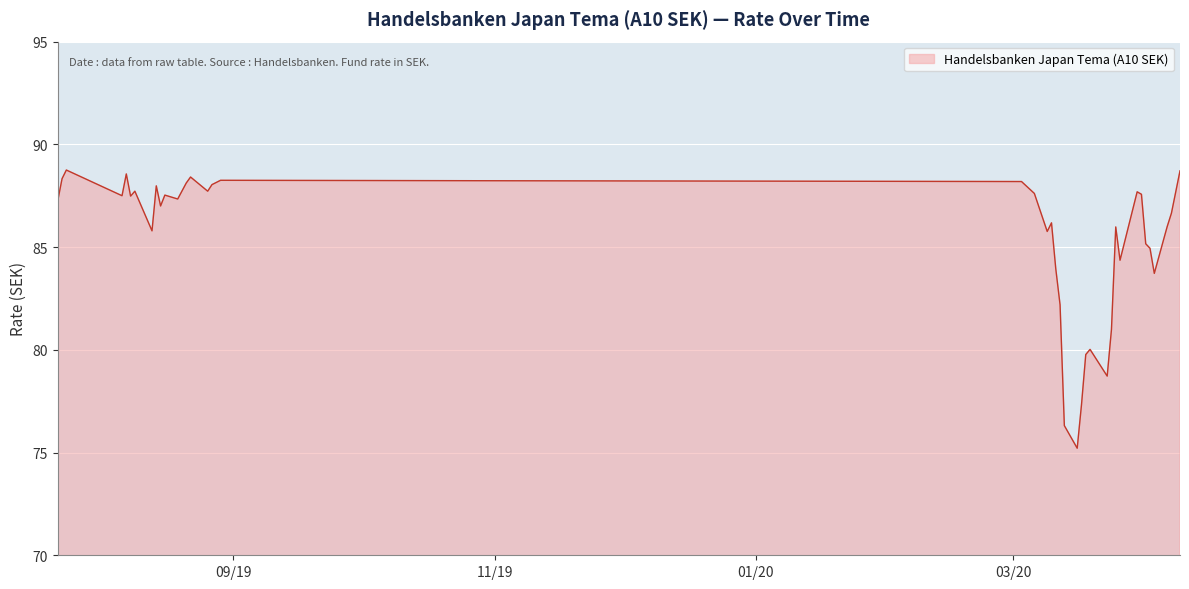

What is the difference between the maximum and minimum values?

13.5